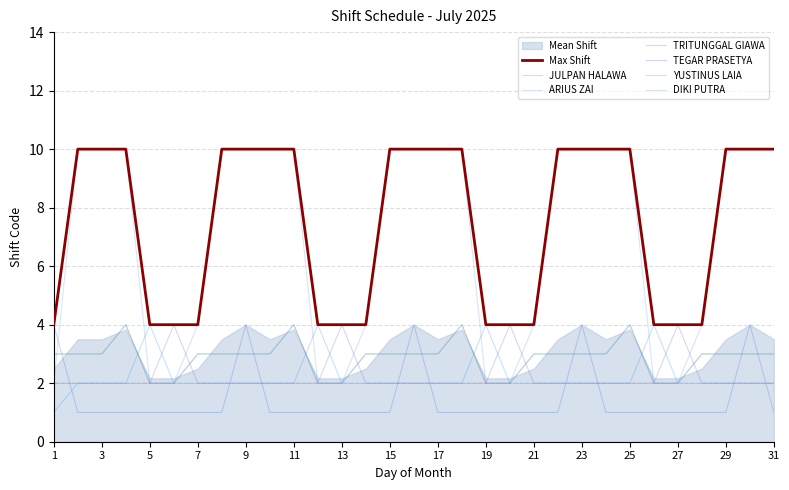

Rank the series by their maximum value, from highest to lowest.

ARIUS ZAI, JULPAN HALAWA, TRITUNGGAL GIAWA, TEGAR PRASETYA, YUSTINUS LAIA, DIKI PUTRA